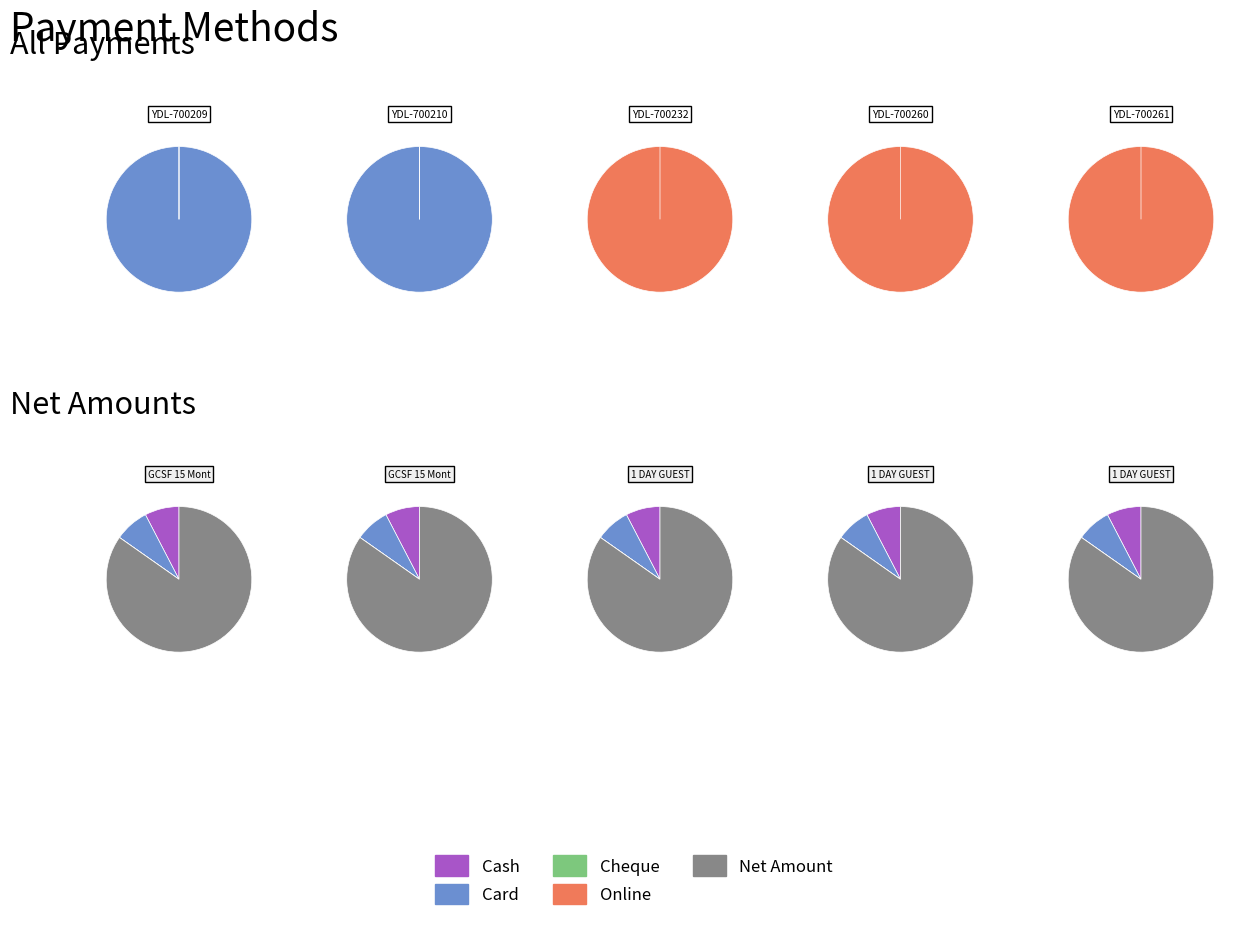

Rank the series by their maximum value, from highest to lowest.

Card, Net Amount, Online, Cash, Cheque